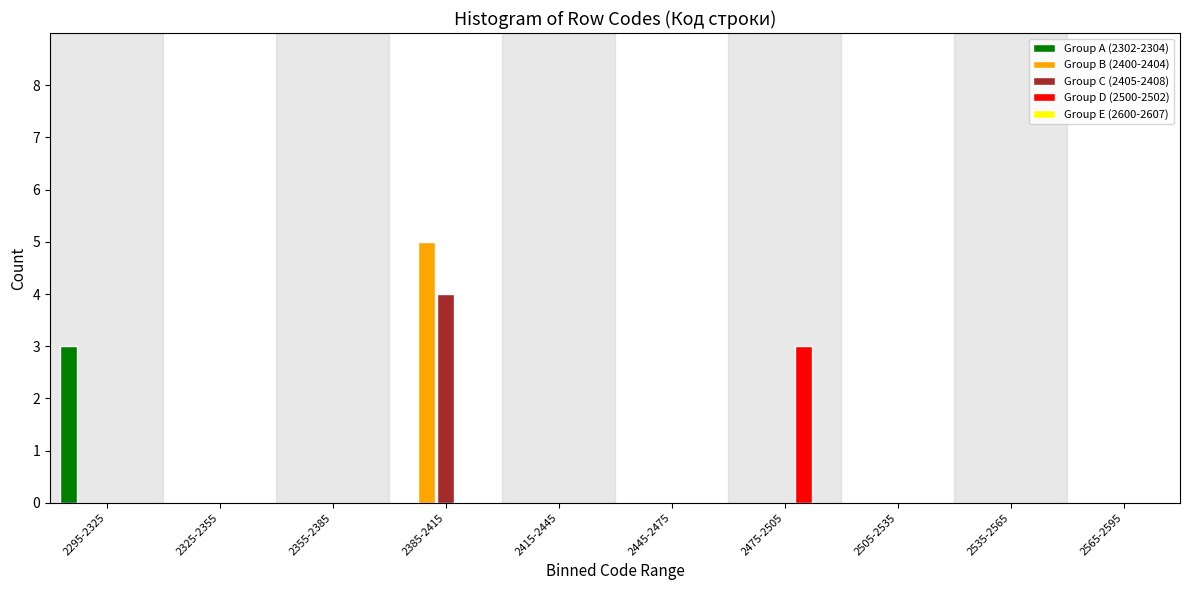

What is the total value across all series at 2385-2415?

9